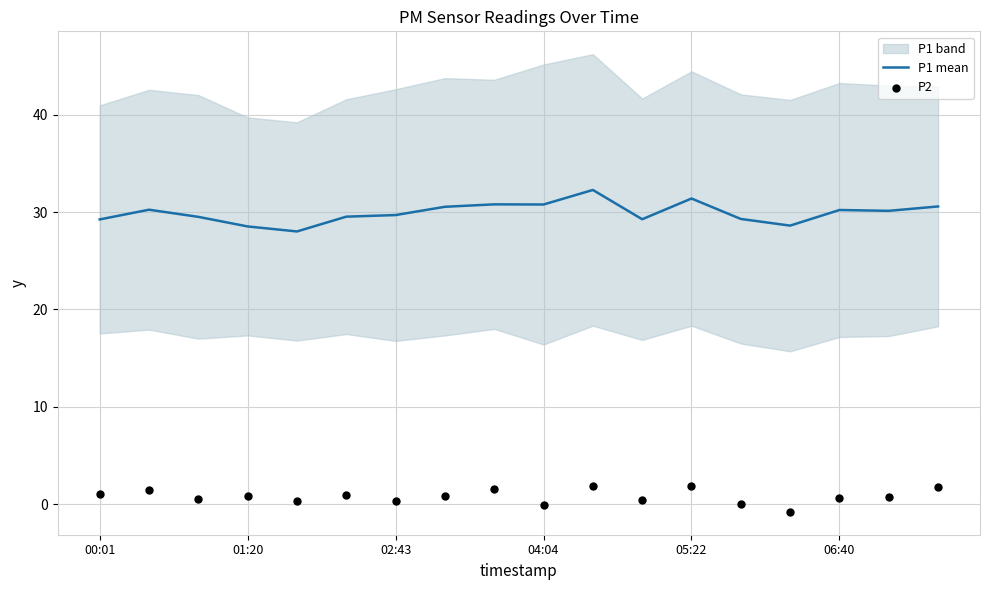

At which category is the sum across all series the highest?

10